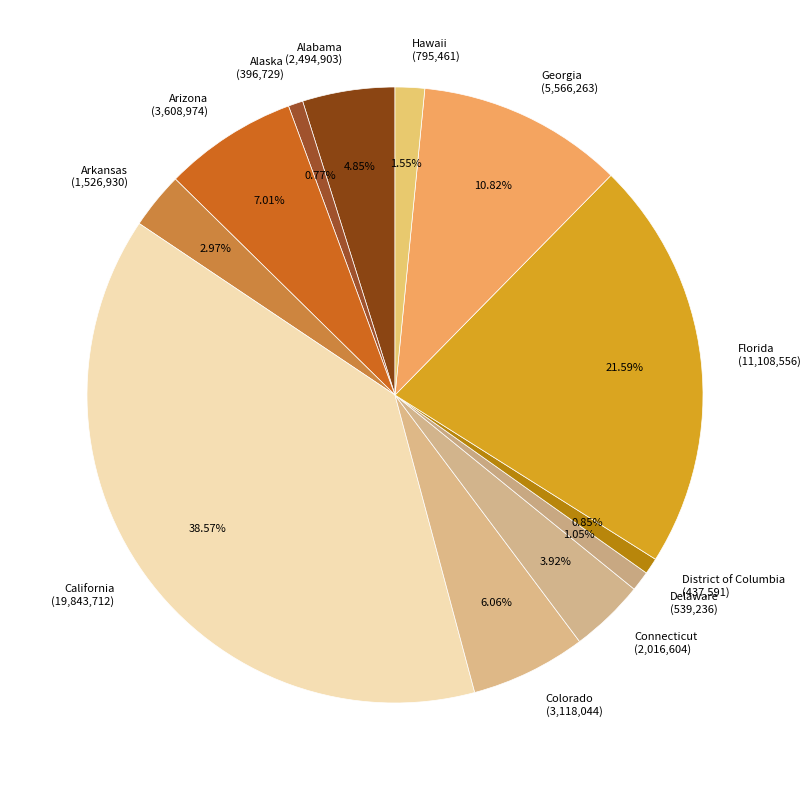

Does any single category account for the majority?

No